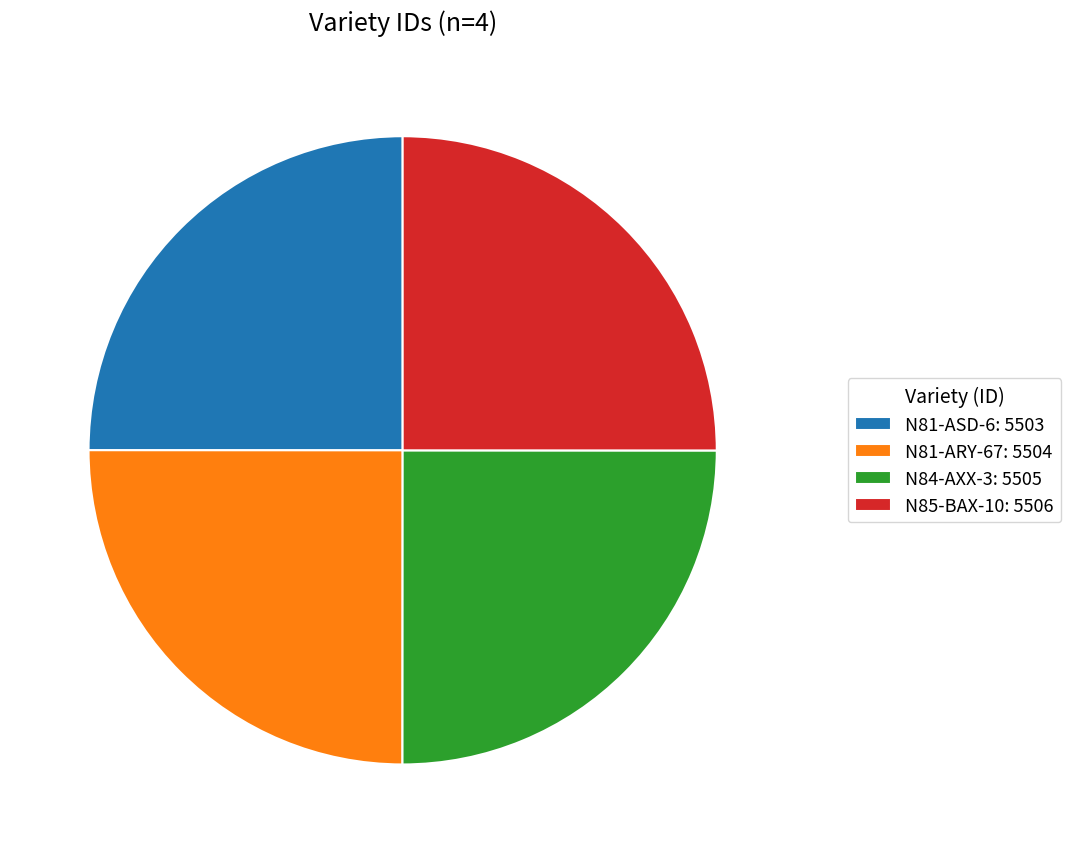

True or false: N81-ARY-67: 5504 accounts for 25% of the total.

True